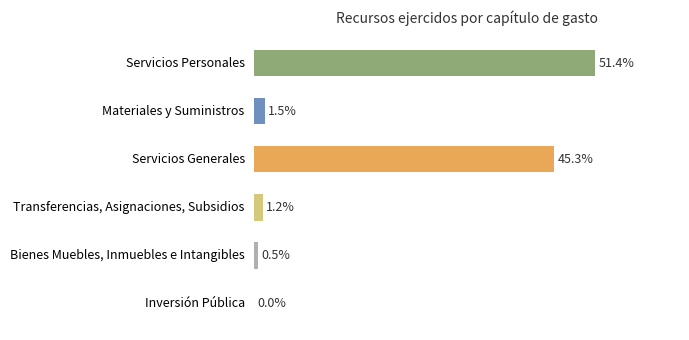

At which label is the value closest to 25?

Servicios Generales